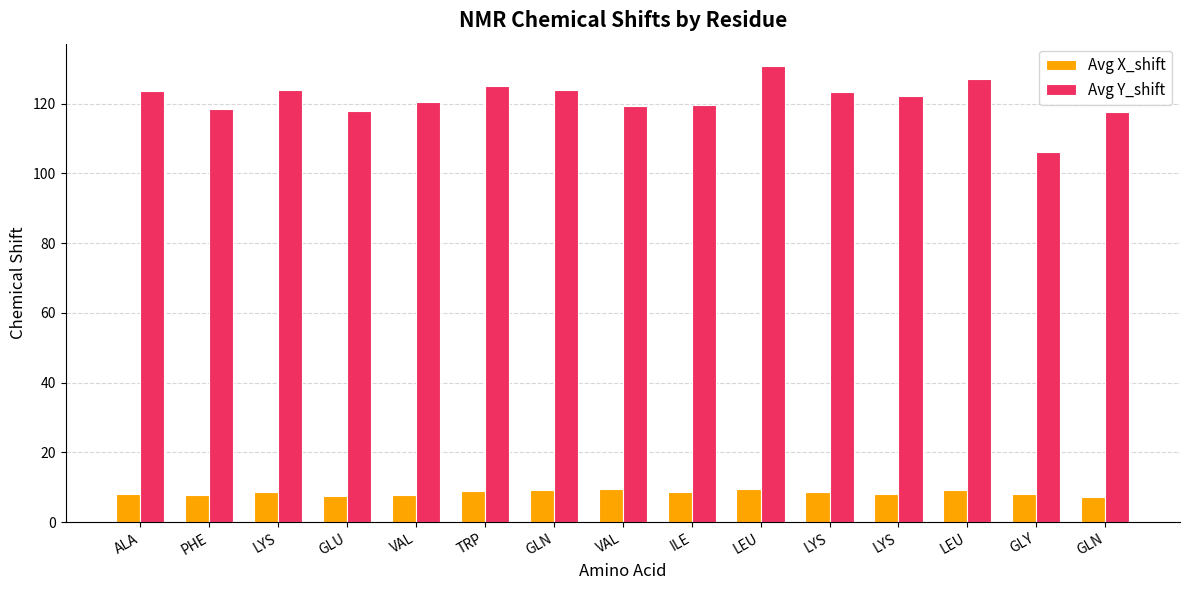

Where does the Avg Y_shift series first go above 122?

ALA